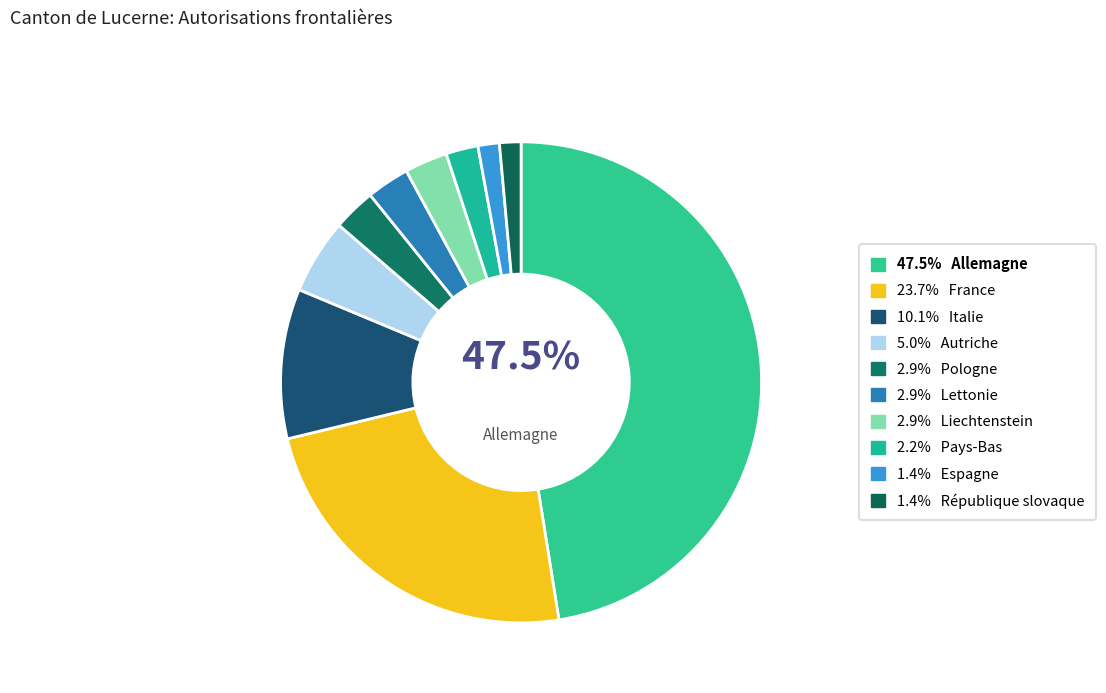

How many slices are in this pie chart?

10